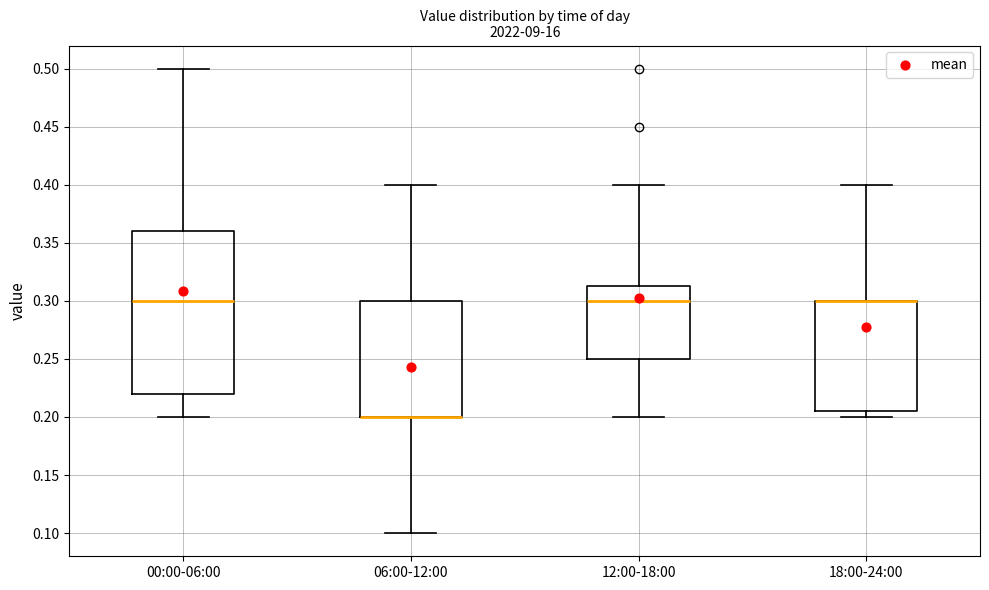

Which box is the tallest, from its lower edge to its upper edge?

00:00-06:00